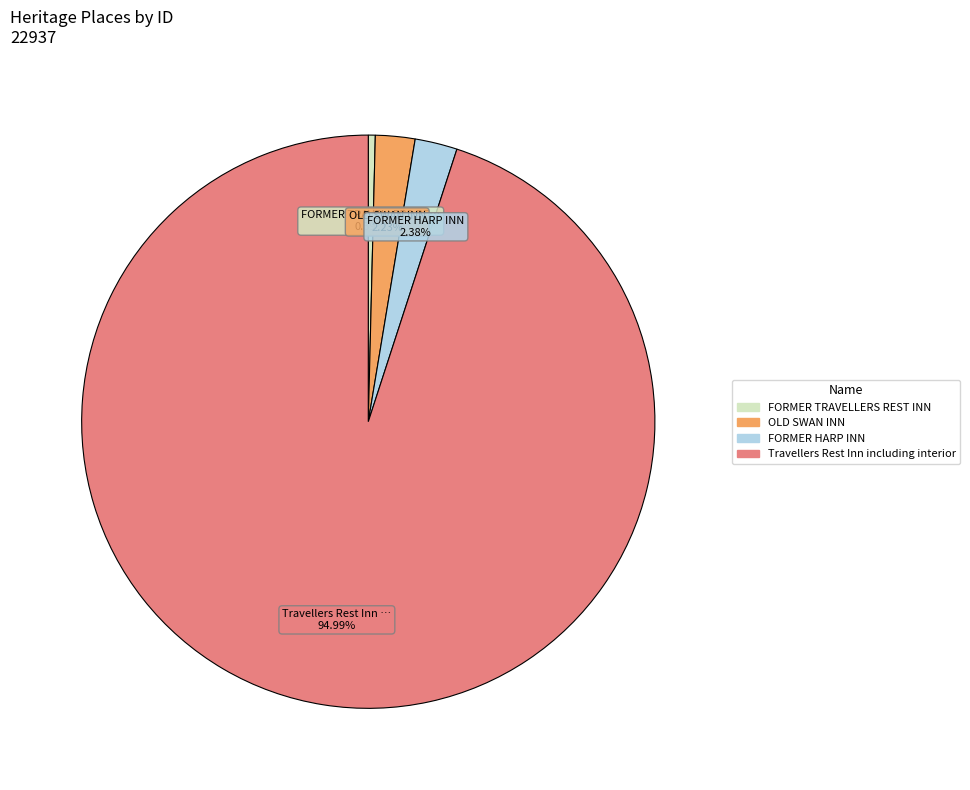

How many segments does this pie chart have?

4